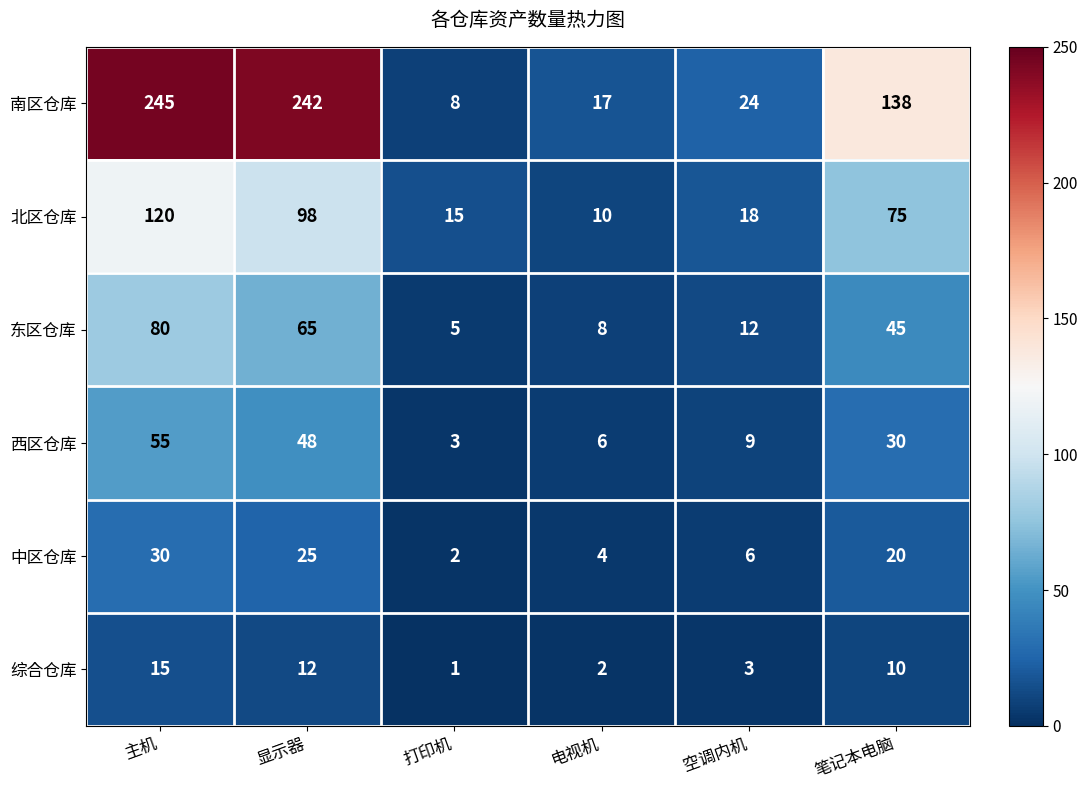

At which category is the sum across all series the highest?

主机